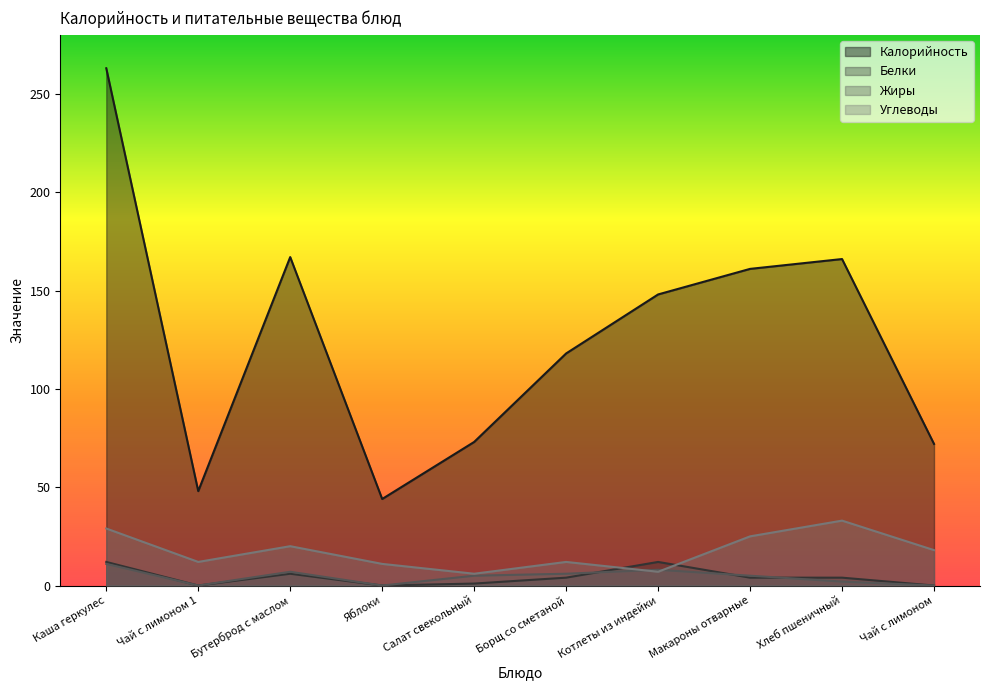

At which category is the sum across all series the highest?

Каша геркулес